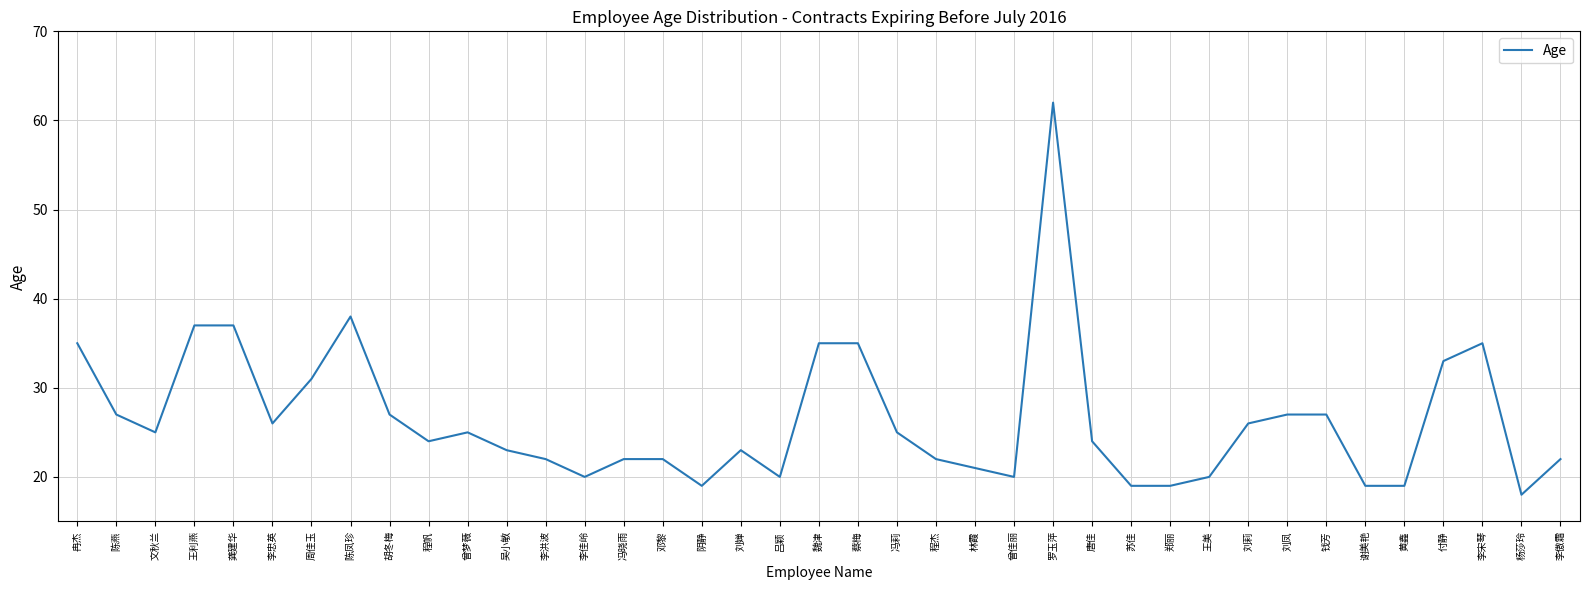

Which category has the lowest value across all series?

杨莎玲